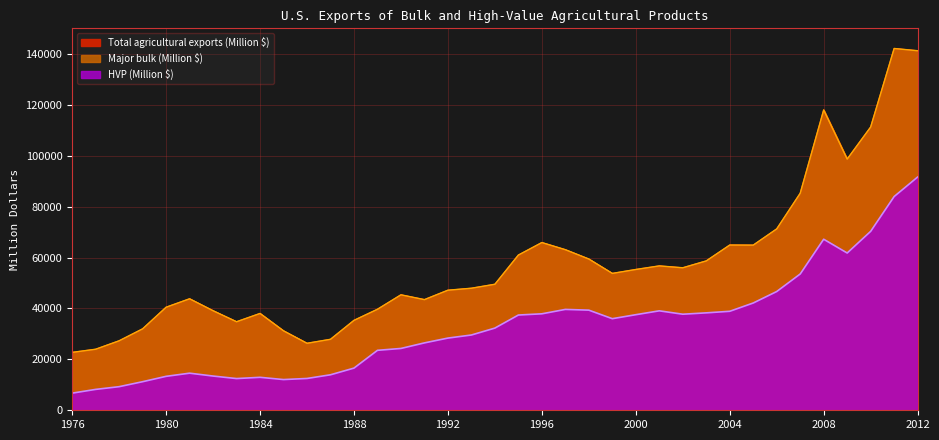

Reading left to right, transcribe all the data shown in this chart.

HVP (Million $): 1976=6729	1977=8198	1978=9267	1979=11222	1980=13327	1981=14567	1982=13441	1983=12454	1984=12943	1985=12060	1986=12492	1987=13936	1988=16562	1989=23543	1990=24280	1991=26462	1992=28353	1993=29561	1994=32279	1995=37406	1996=37884	1997=39610	1998=39322	1999=35969	2000=37536	2001=39056	2002=37724	2003=38258	2004=38872	2005=42128	2006=46635	2007=53520	2008=67174	2009=61761	2010=70267	2011=83941	2012=91598
Total agricultural exports (Million $): 1976=22742	1977=23974	1978=27289	1979=31979	1980=40467	1981=43783	1982=39097	1983=34769	1984=38027	1985=31201	1986=26312	1987=27876	1988=35316	1989=39674	1990=45348	1991=43459	1992=47156	1993=47934	1994=49495	1995=60958	1996=65873	1997=63068	1998=59401	1999=53755	2000=55294	2001=56701	2002=55964	2003=58662	2004=64896	2005=64859	2006=71231	2007=85227	2008=117951	2009=98644	2010=111239	2011=142090	2012=141200